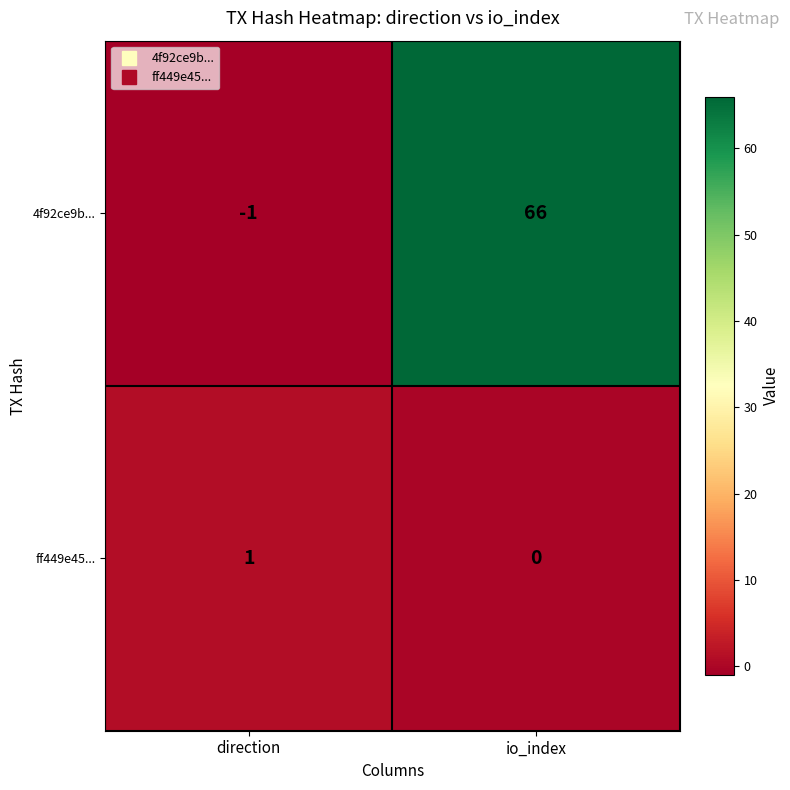

At which category is the sum across all series the highest?

io_index